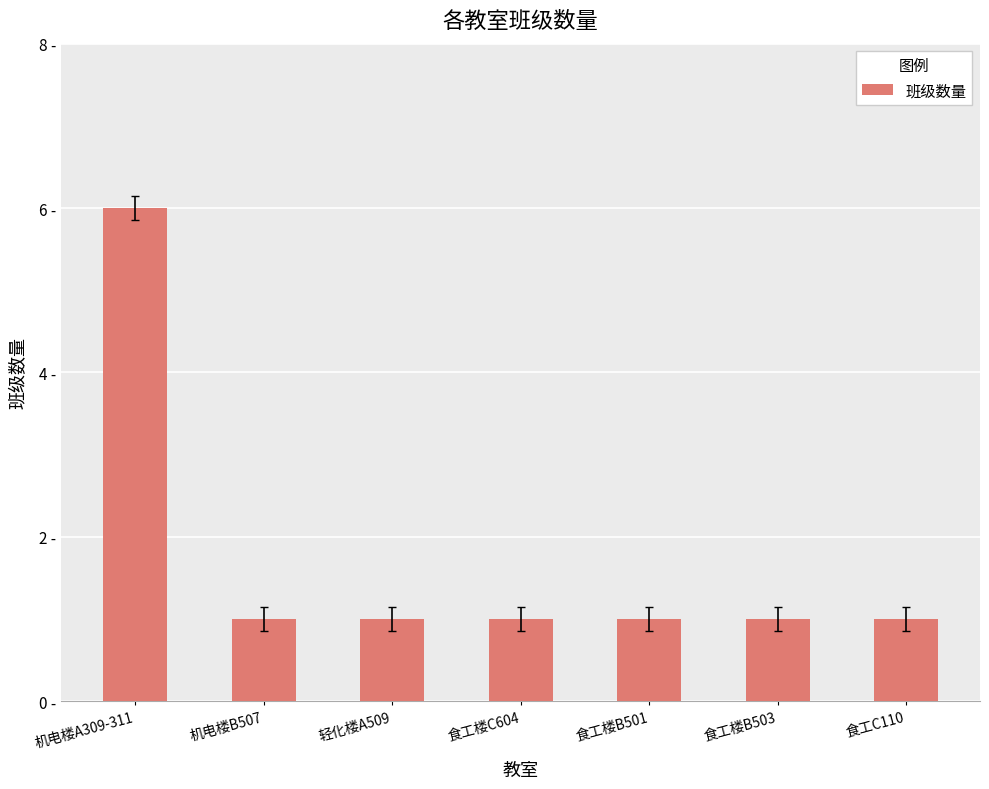

Are the bars horizontal?

No